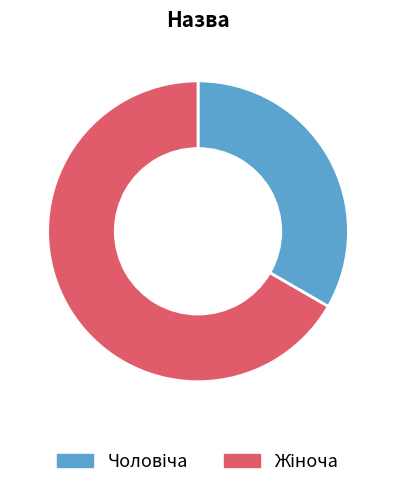

Does any single category account for the majority?

Yes